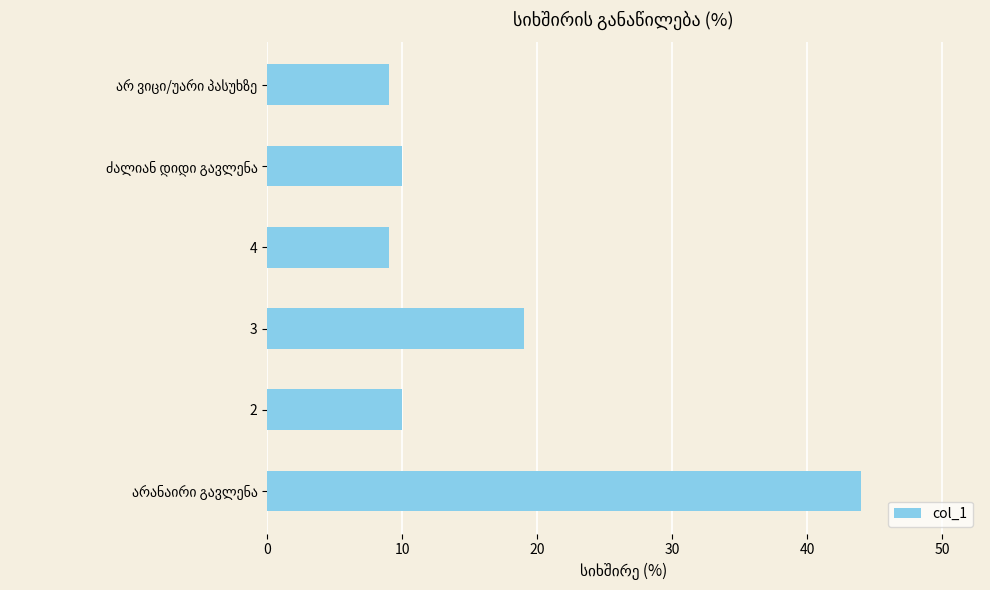

How many series are shown in this chart?

1